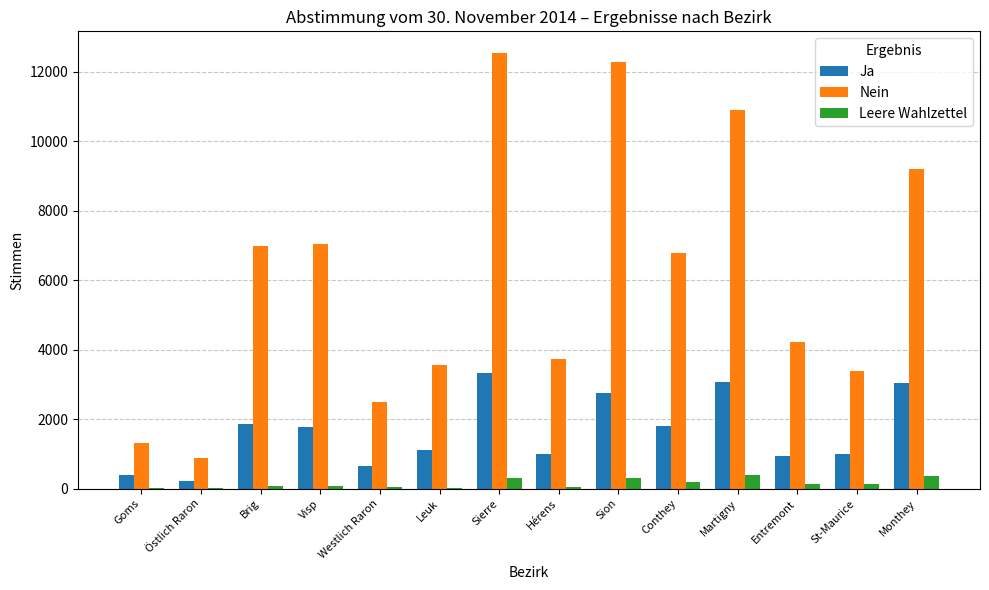

Where does the Ja series first go above 1762?

Brig